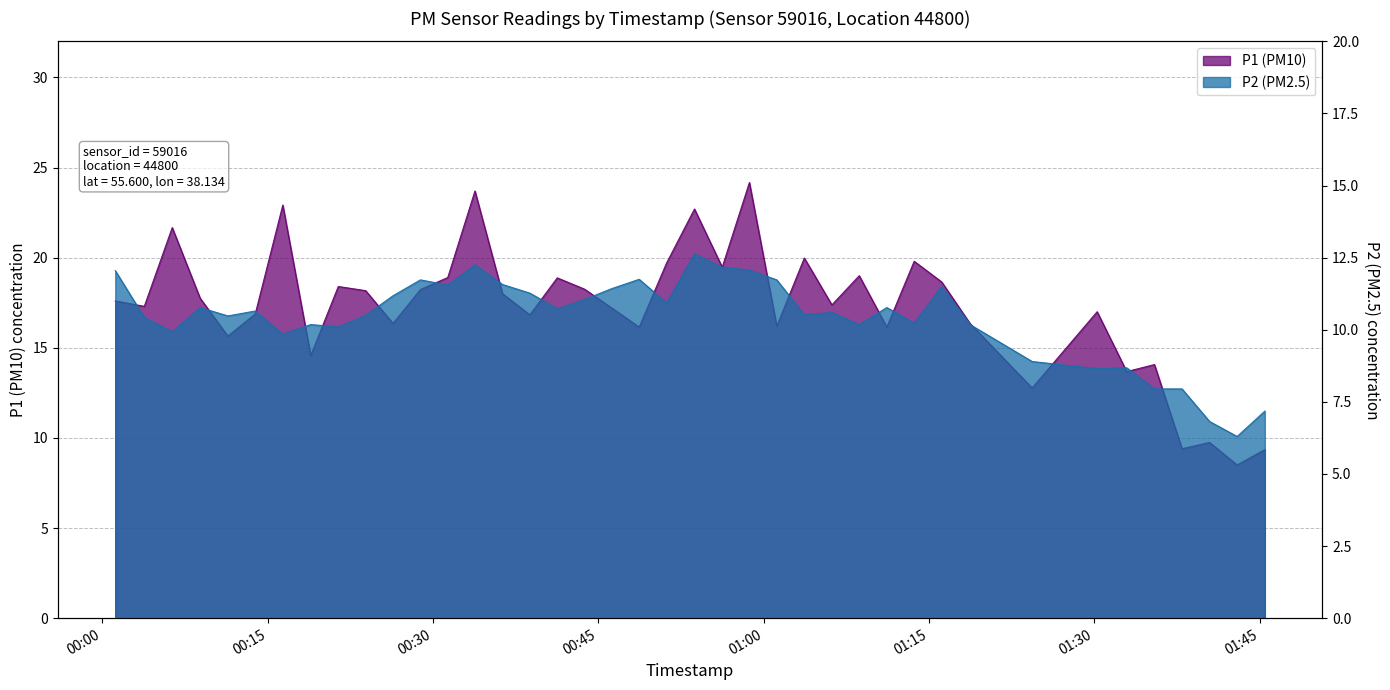

The P1 series shows 9.1 at 2023-05-19T00:51:12. True or false?

False